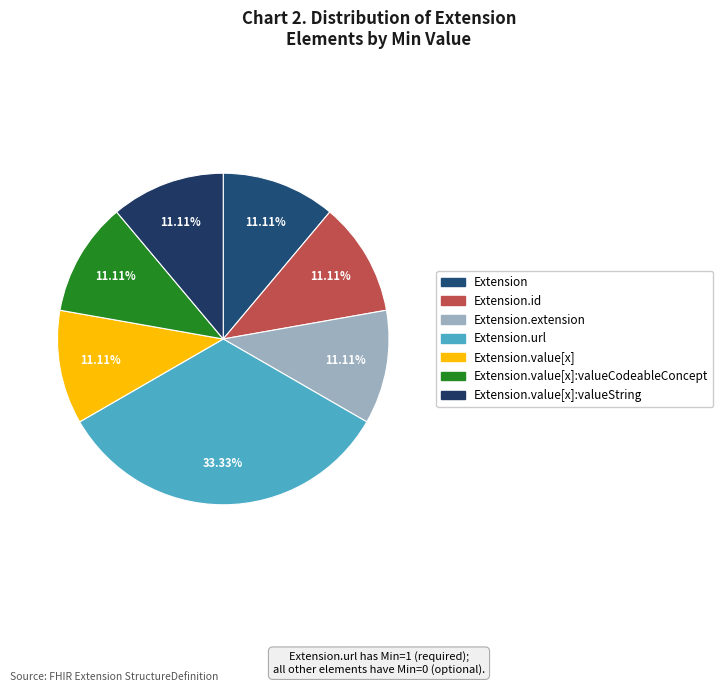

Is there any slice that represents more than half of the pie?

No